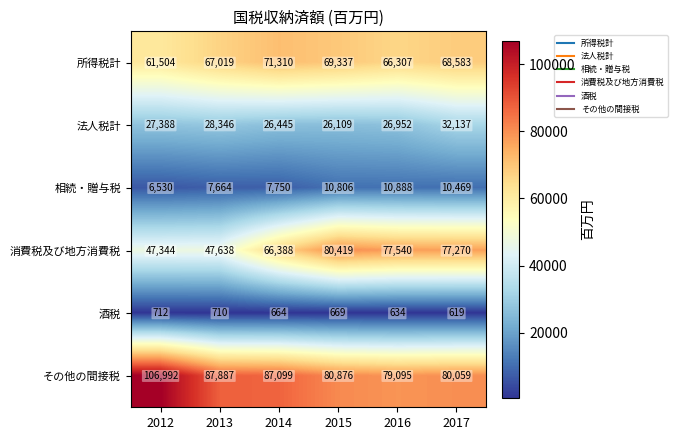

The 所得税計 series shows 66307 at 2016. True or false?

True